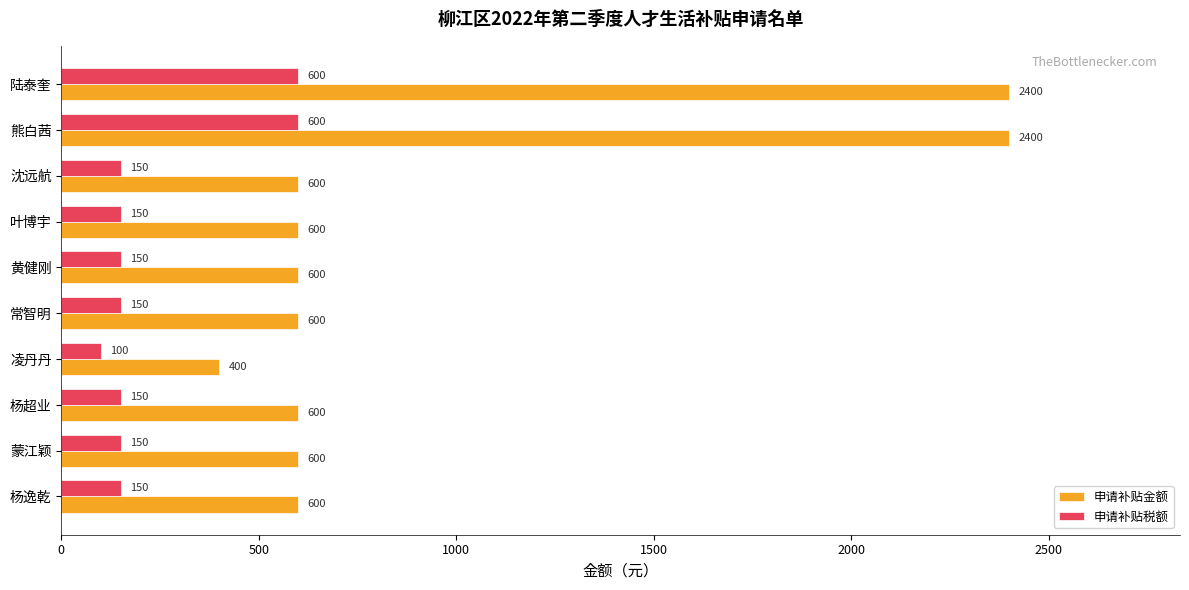

Which category has the lowest value in the 申请补贴税额 series?

凌丹丹